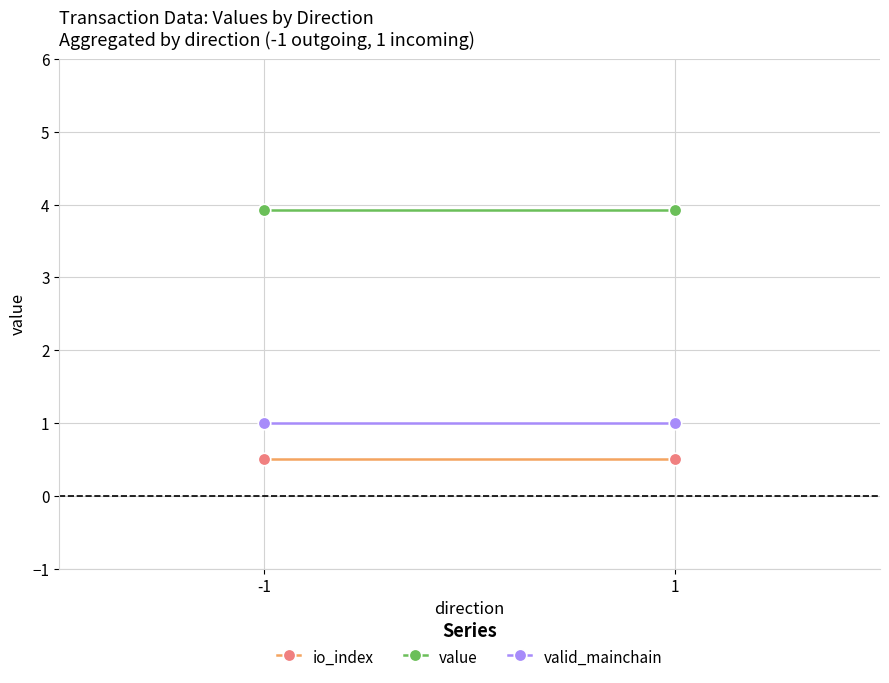

What is the maximum value shown in the chart?

3.9